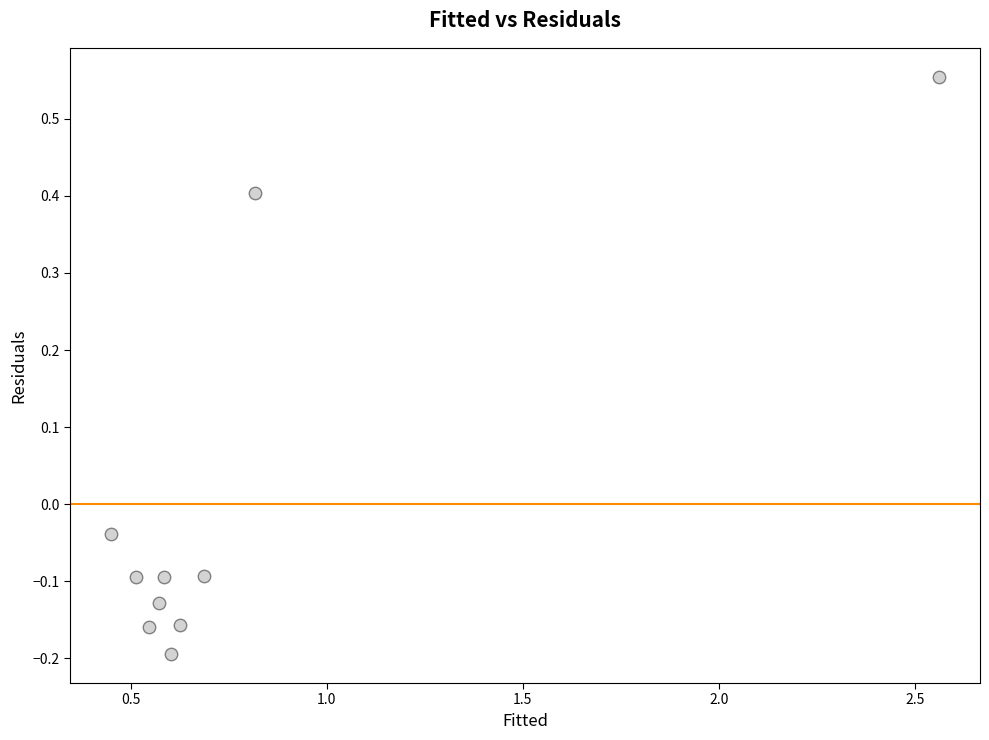

What is the range of X values (max minus min)?

2.1